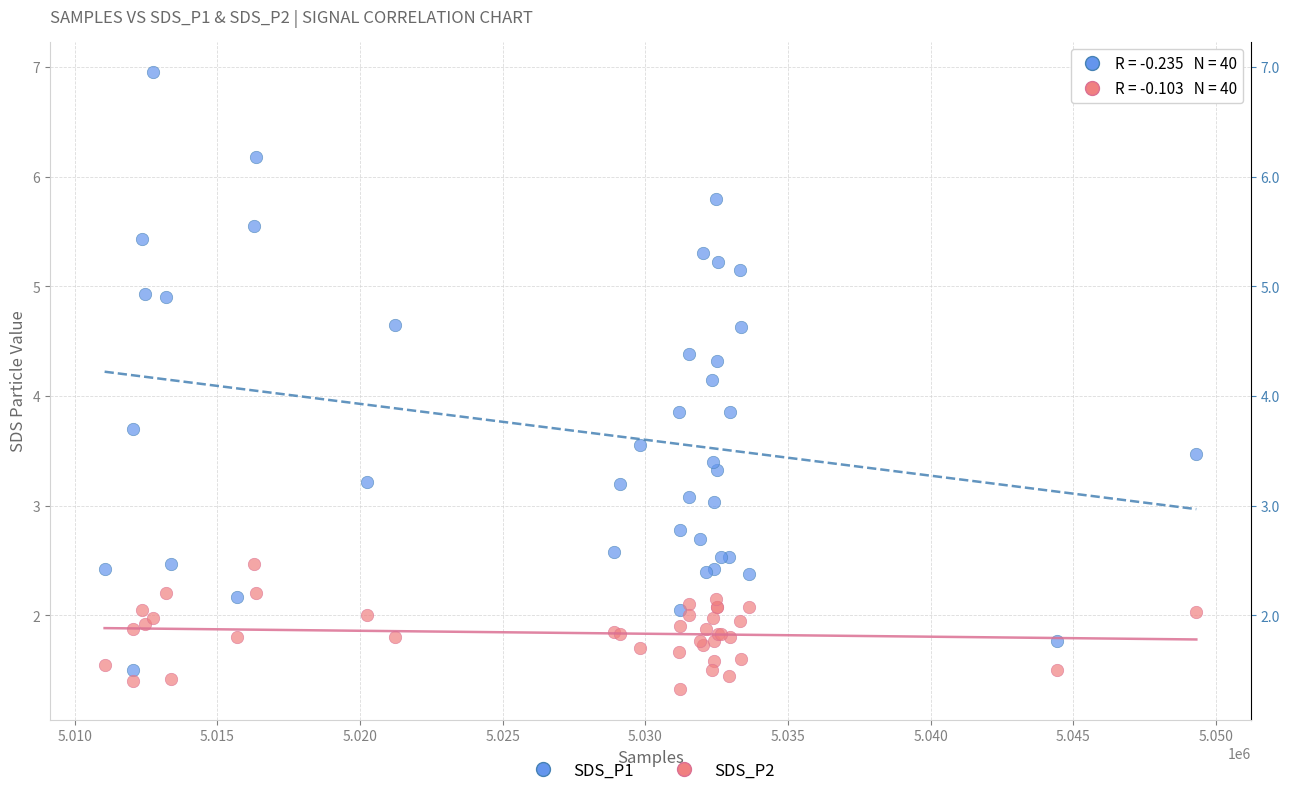

What are all the series names shown in the legend?

SDS_P1, SDS_P2